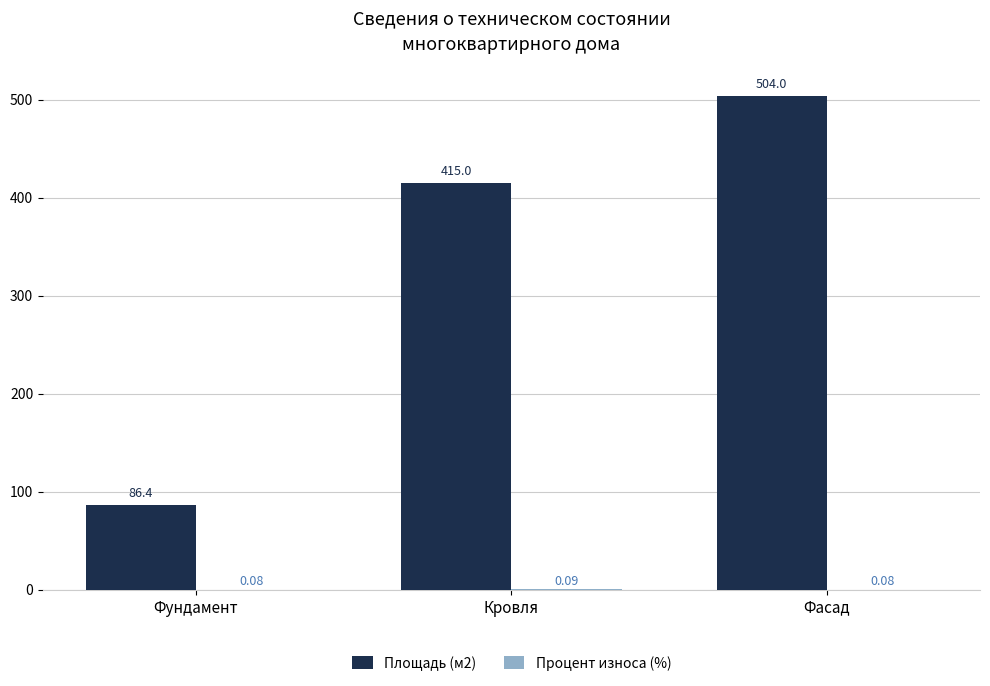

At which label does Площадь (м2) reach its peak?

Фасад